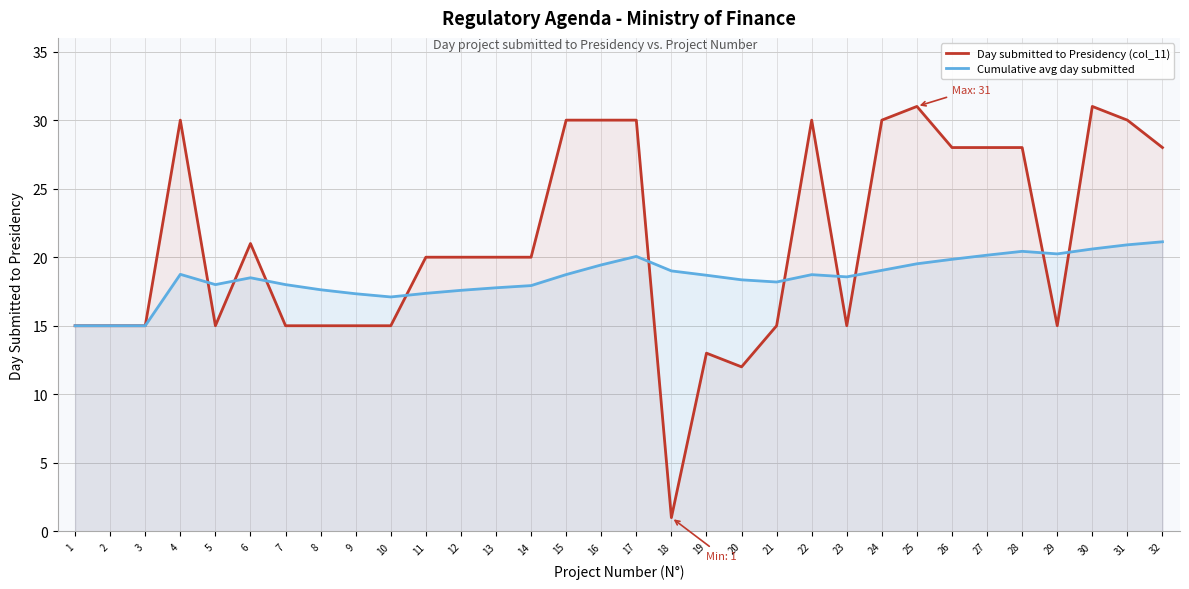

What is the value of the Cumulative avg day submitted point at the 30th from the left?

20.6